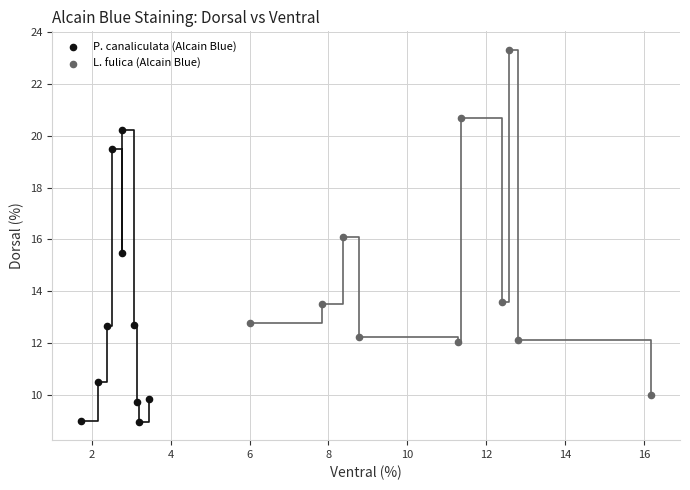

Which series has the largest Y range (max minus min)?

L. fulica (Alcain Blue)